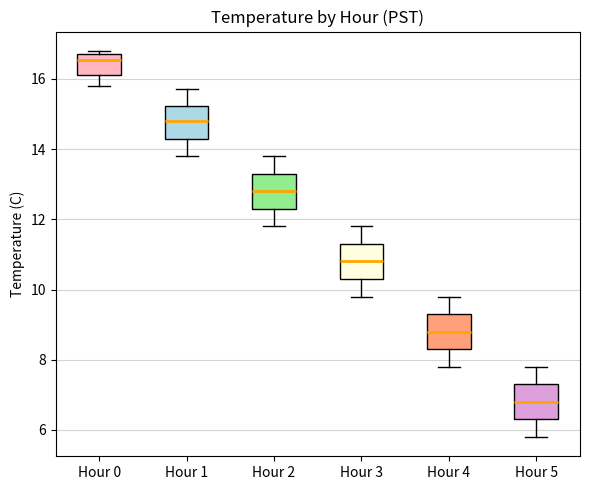

Reading left to right, read every box against the y-axis: the position of its median line, the range the box covers, and the ends of its whiskers. The values are not printed on the chart, so give them approximately, as read against the axis.

Hour 0: median 16.6, box 16.2 to 16.8, whiskers 15.8 to 16.8 (just above the box's upper edge)
Hour 1: median 14.8, box 14.4 to 15.2, whiskers 13.8 to 15.8
Hour 2: median 12.8, box 12.4 to 13.4, whiskers 11.8 to 13.8
Hour 3: median 10.8, box 10.4 to 11.4, whiskers 9.8 to 11.8
Hour 4: median 8.8, box 8.4 to 9.4, whiskers 7.8 to 9.8
Hour 5: median 6.8, box 6.4 to 7.4, whiskers 5.8 to 7.8